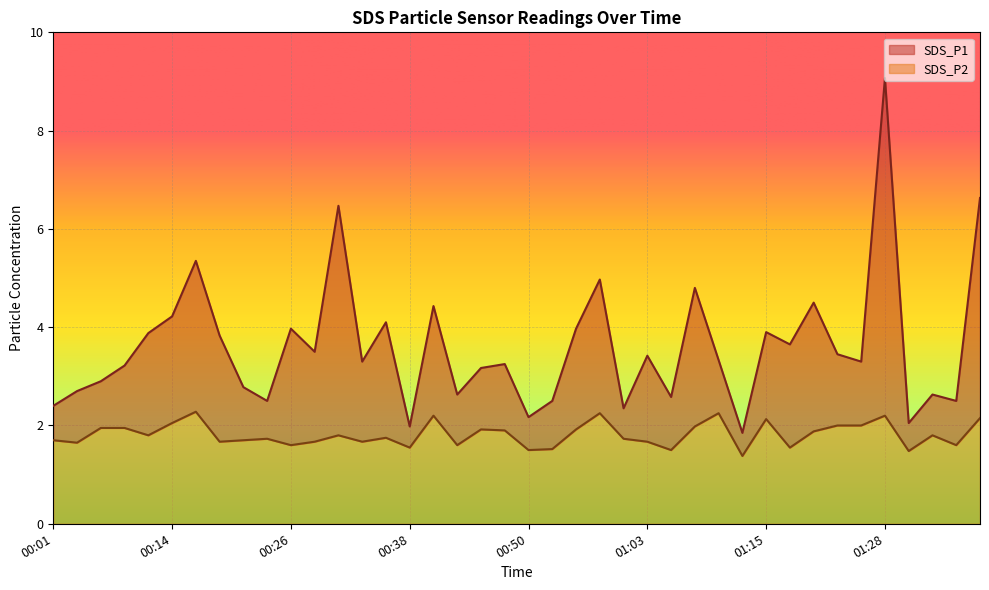

How many data points does each series have?

40